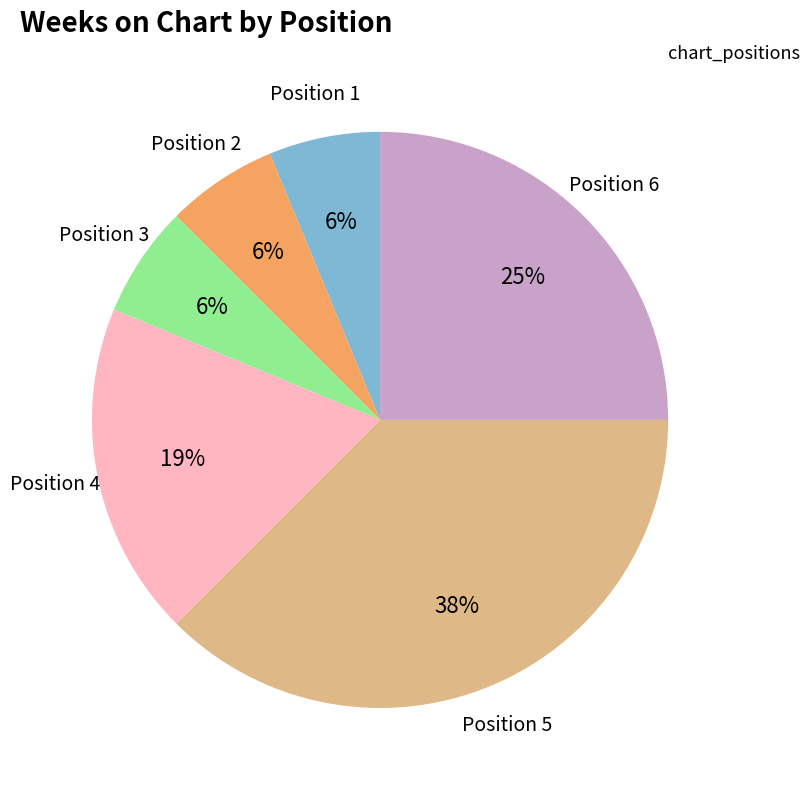

To the nearest percent, what percentage of the pie is Position 6?

25%